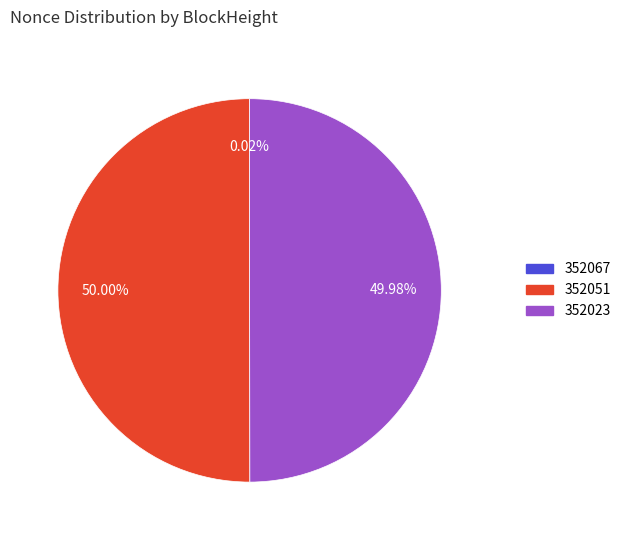

To the nearest percent, what is the difference between the largest and smallest slice percentages?

50%